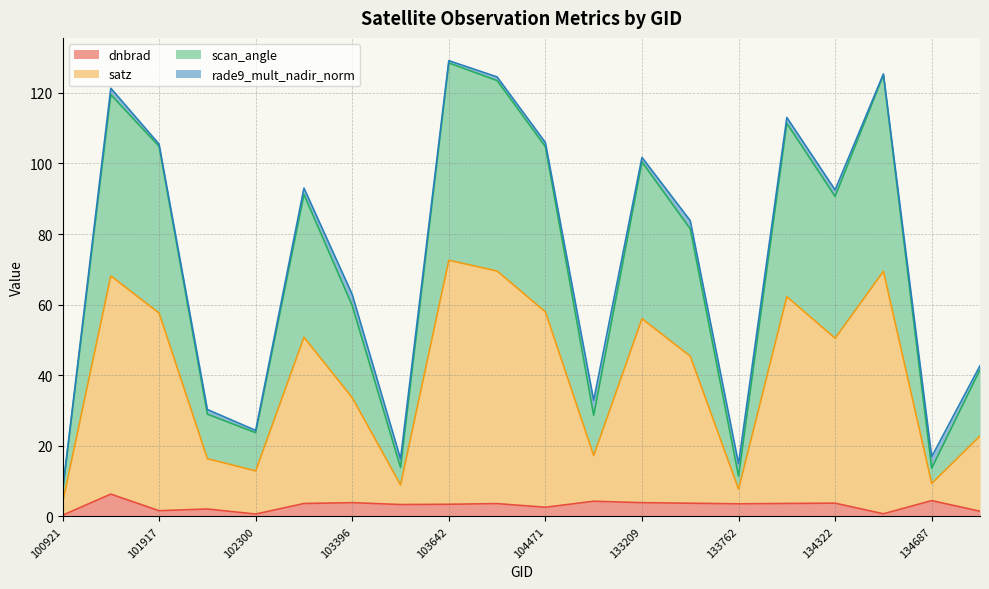

True or false: dnbrad and satz intersect in this chart.

False